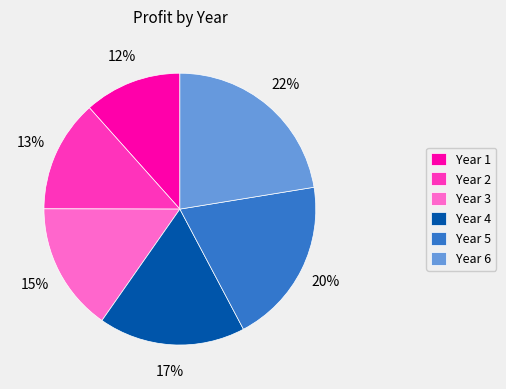

The Year 2 slice represents 1% of the pie. True or false?

False